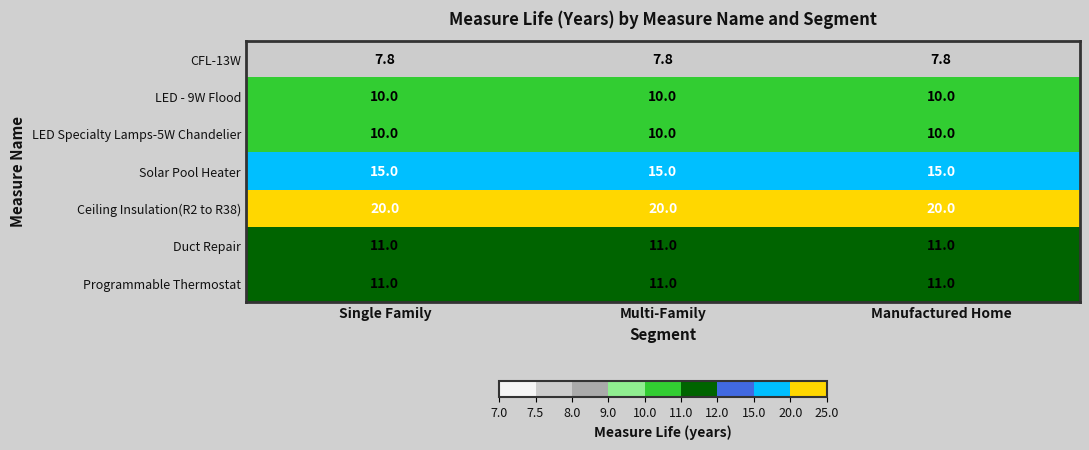

What is the spread (max minus min) of values at Manufactured Home?

12.2